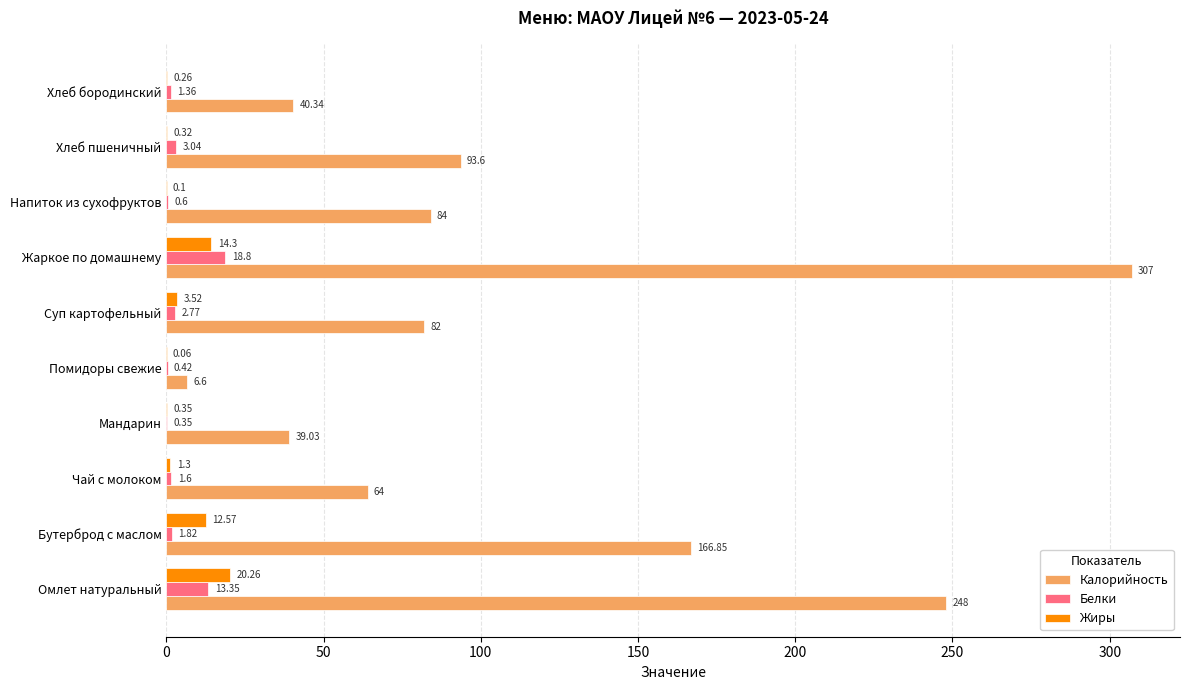

Which category has the highest value in the Жиры series?

Омлет натуральный